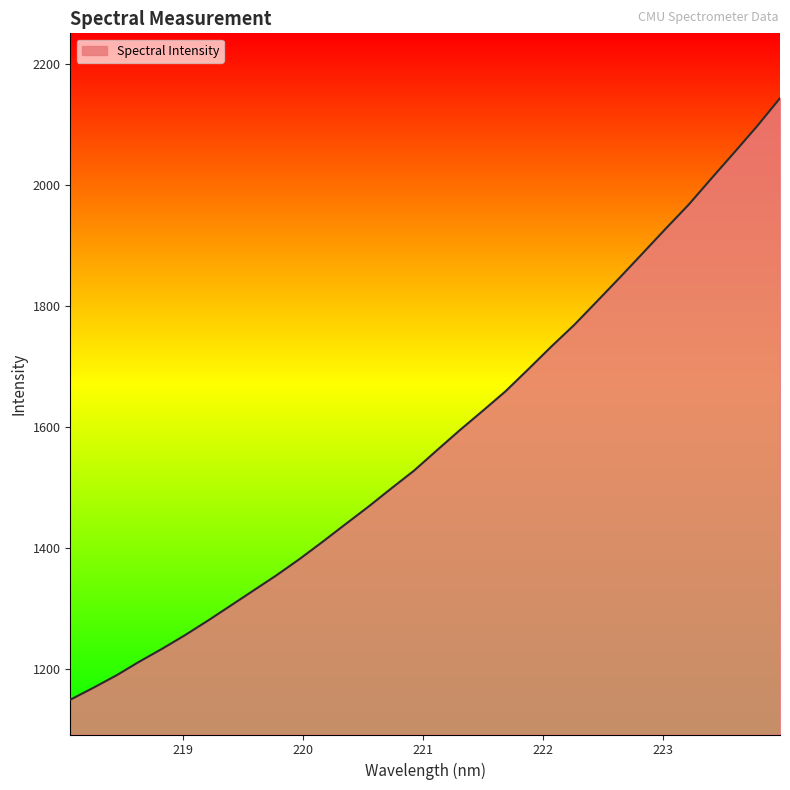

Reading right to left, list all the values displayed in this chart.

2143.2	2097.0	2053.4	2010.5	1967.0	1927.4	1887.1	1846.9	1807.5	1768.4	1732.6	1695.4	1658.7	1626.3	1594.4	1561.2	1527.5	1497.9	1467.7	1438.9	1409.8	1381.4	1354.8	1329.7	1304.6	1279.7	1255.7	1233.1	1211.7	1189.0	1168.7	1149.1